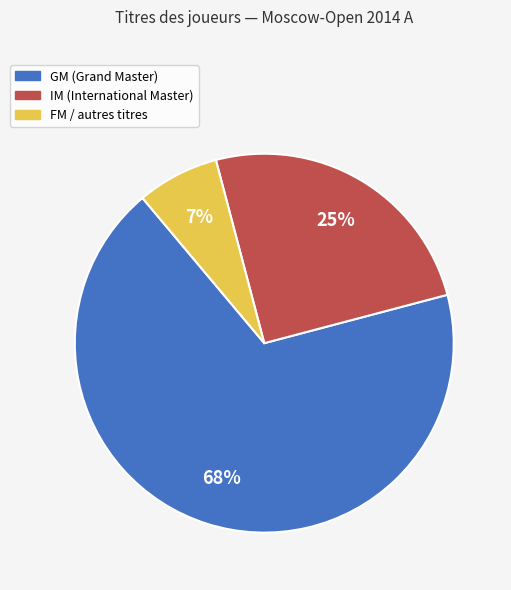

Which has a higher value, FM or IM?

IM